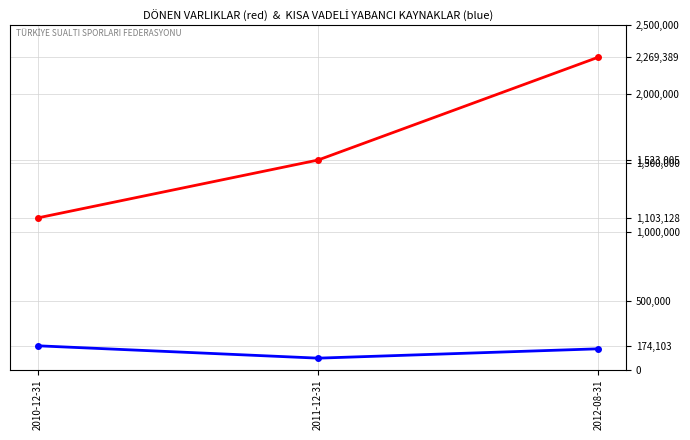

At which category is the sum across all series the highest?

2012-08-31